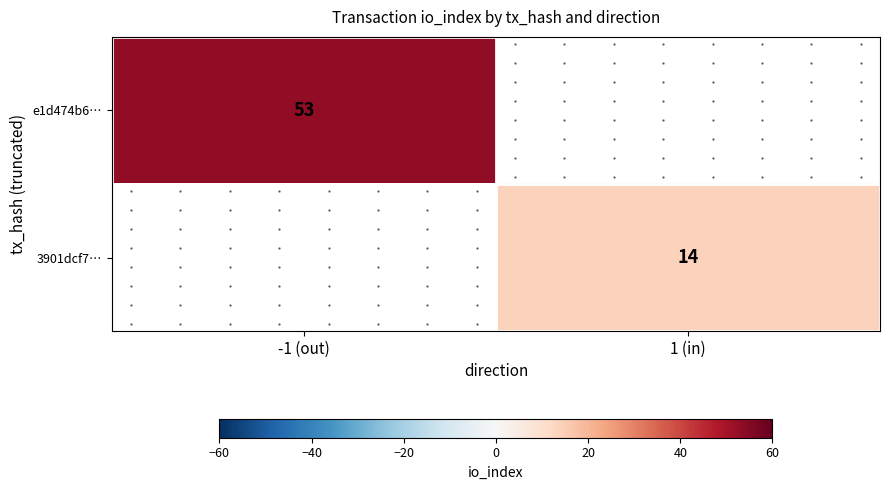

Which has a higher value, 1 (in) or -1 (out)?

-1 (out)